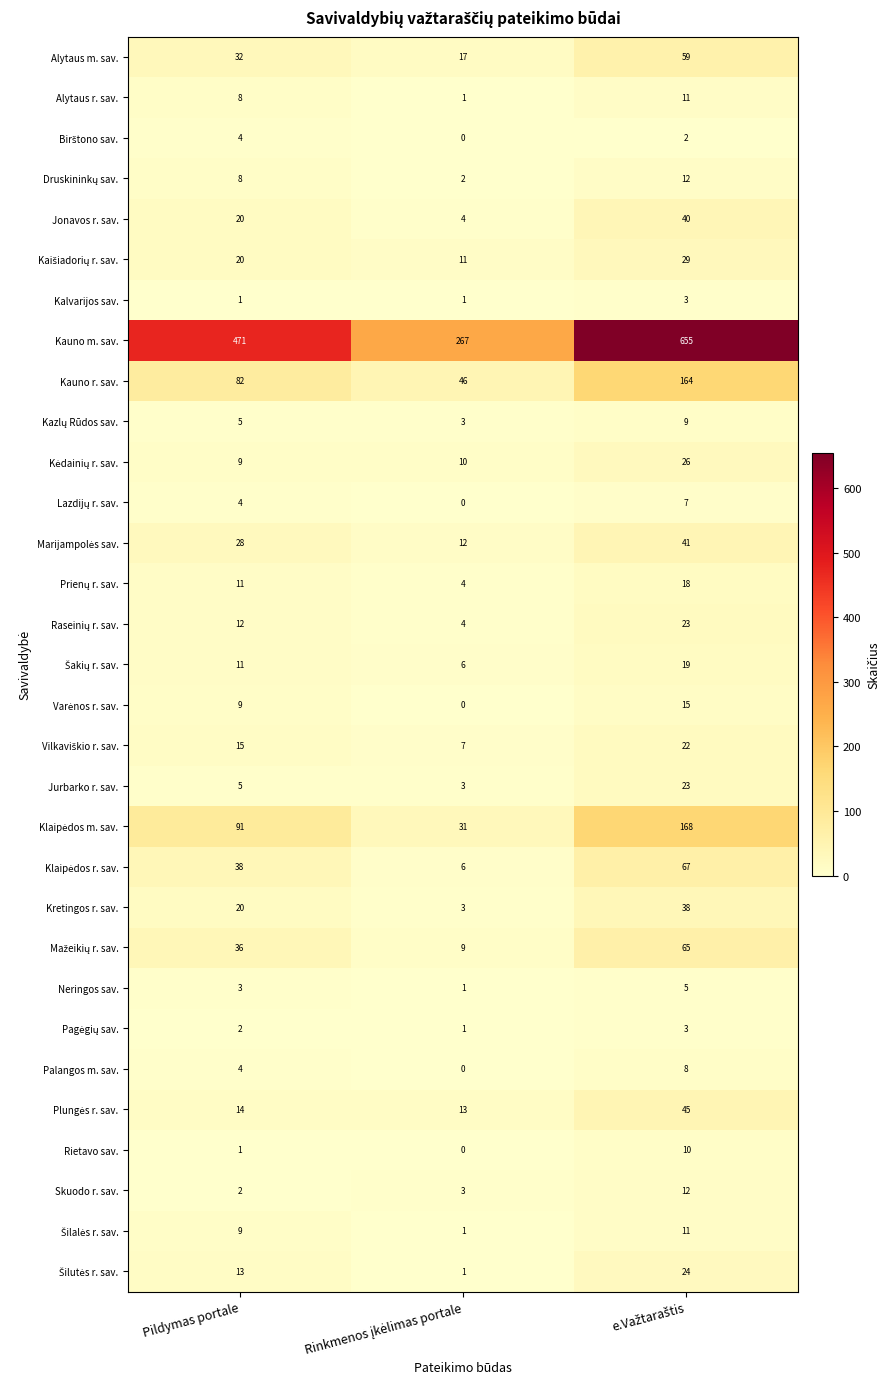

What is the maximum value for Skuodo r. sav.?

12